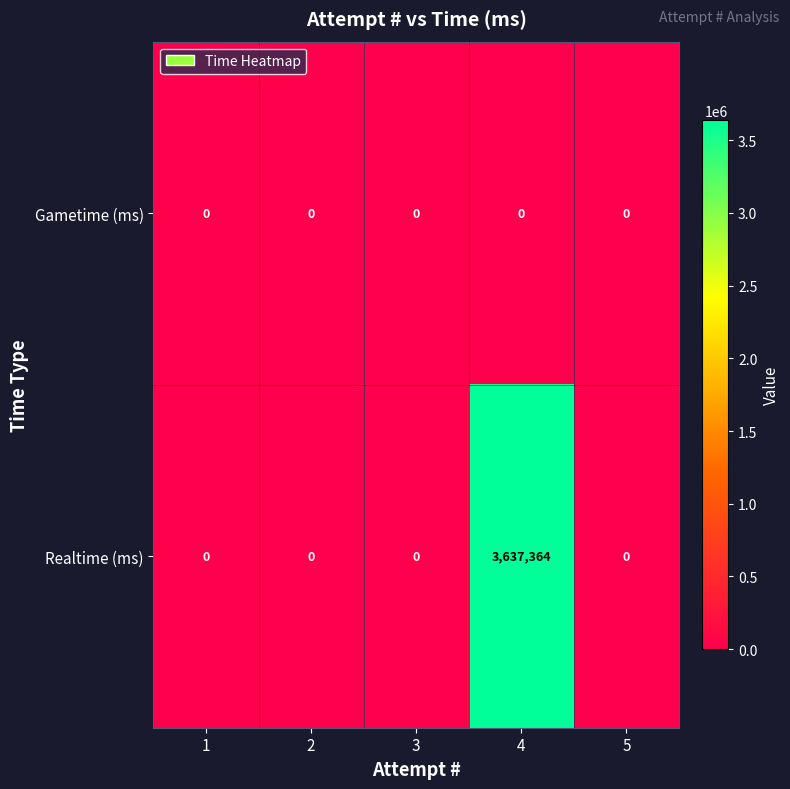

Is it true that Gametime (ms) equals 0 at 5?

True